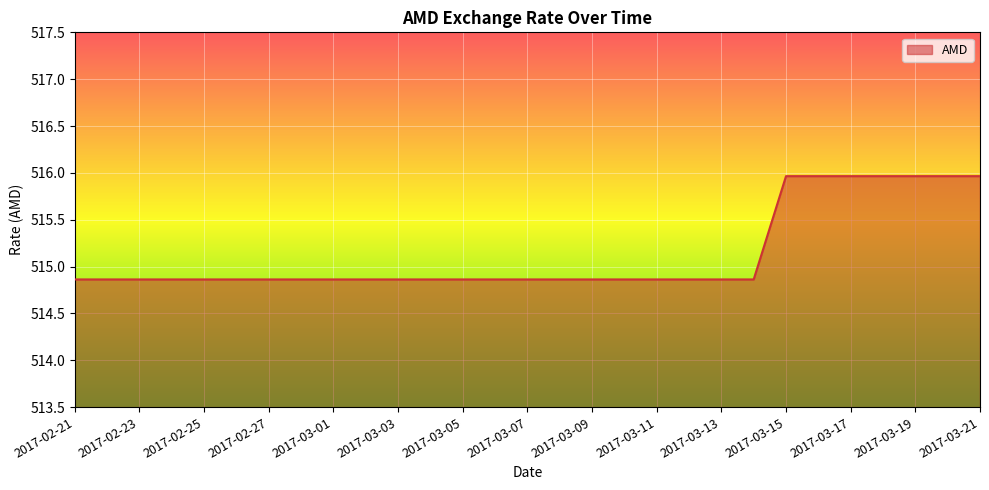

What is the greatest value displayed?

516.0